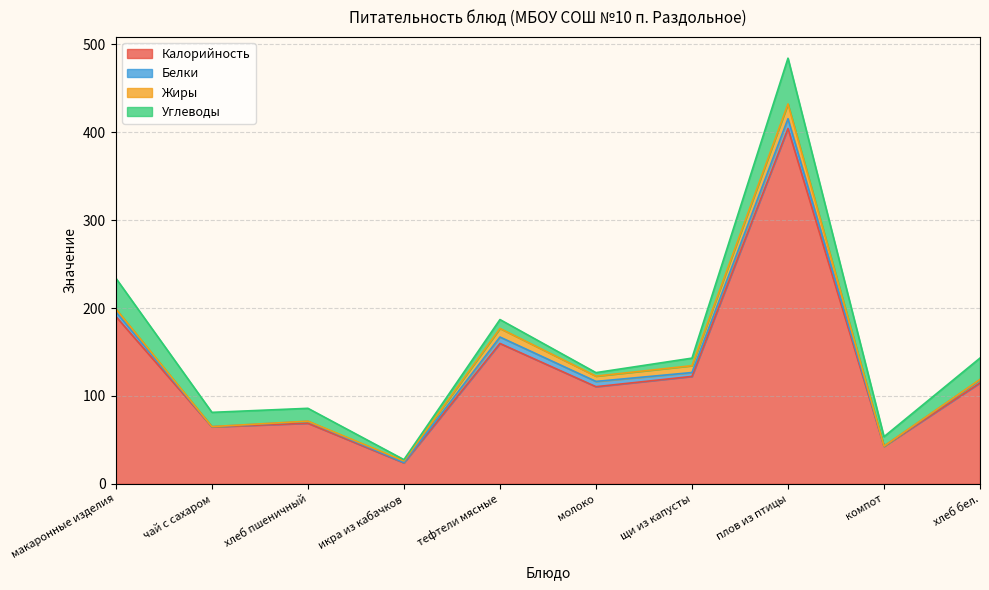

What position from the right is макаронные изделия?

10